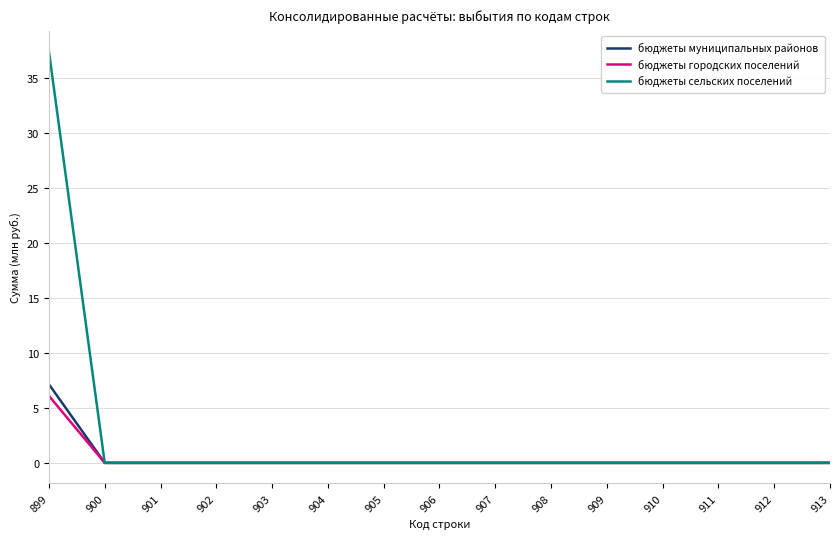

Is it true that бюджеты городских поселений equals 0.0 at 902?

True